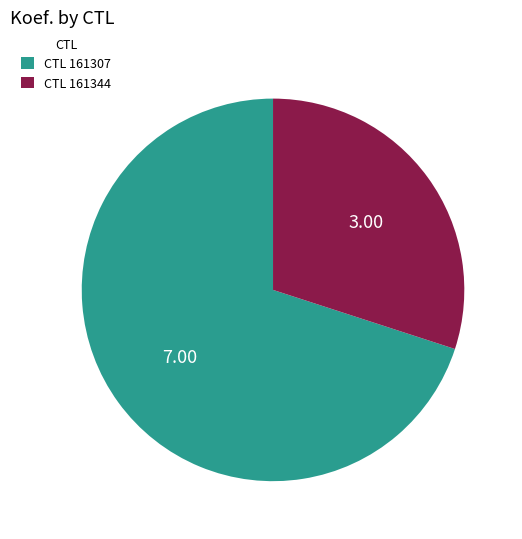

Do CTL 161307 and CTL 161344 together represent more than half of the pie?

Yes